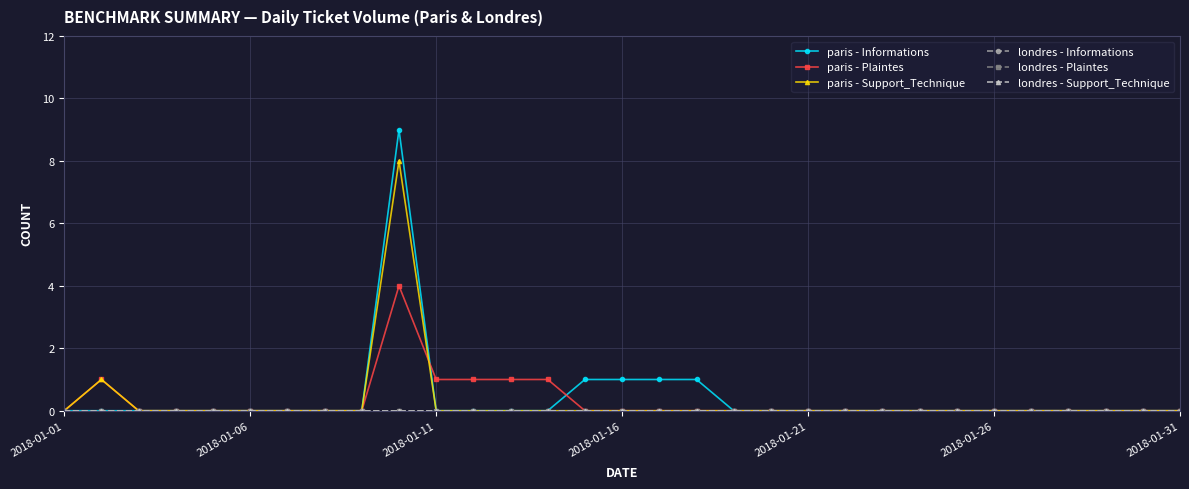

Does the chart have visible grid lines?

Yes